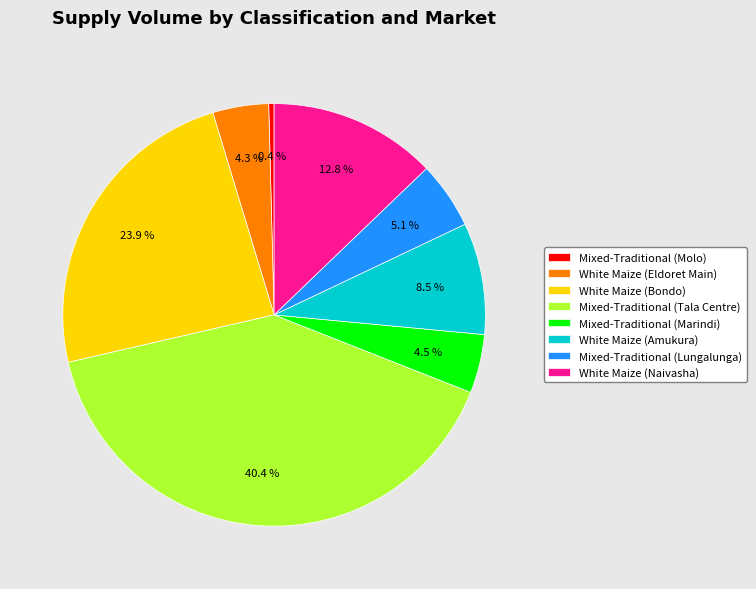

What is the largest slice in the pie chart?

Mixed-Traditional (Tala Centre)